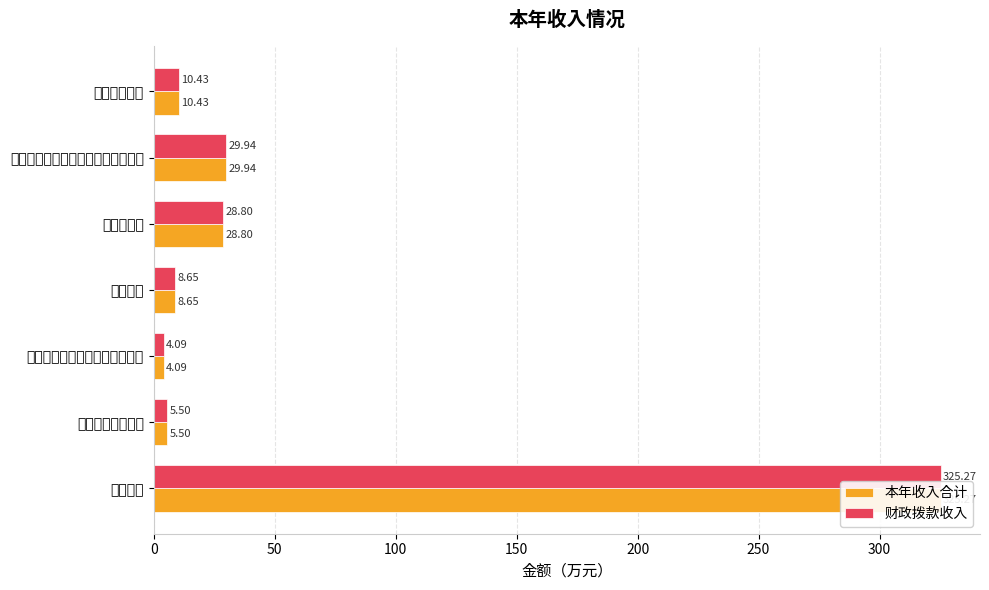

What is the average value of the 财政拨款收入 series?

59.0